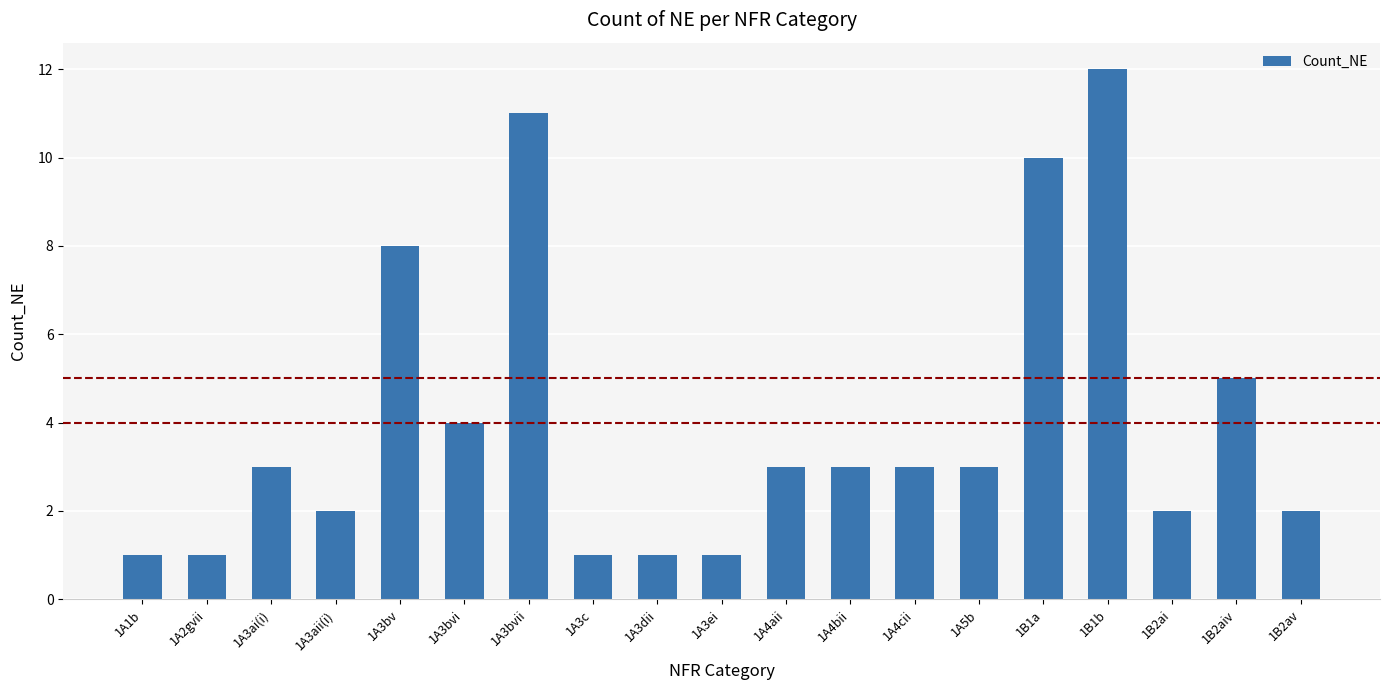

What is the label of the 8th bar from the right?

1A4bii